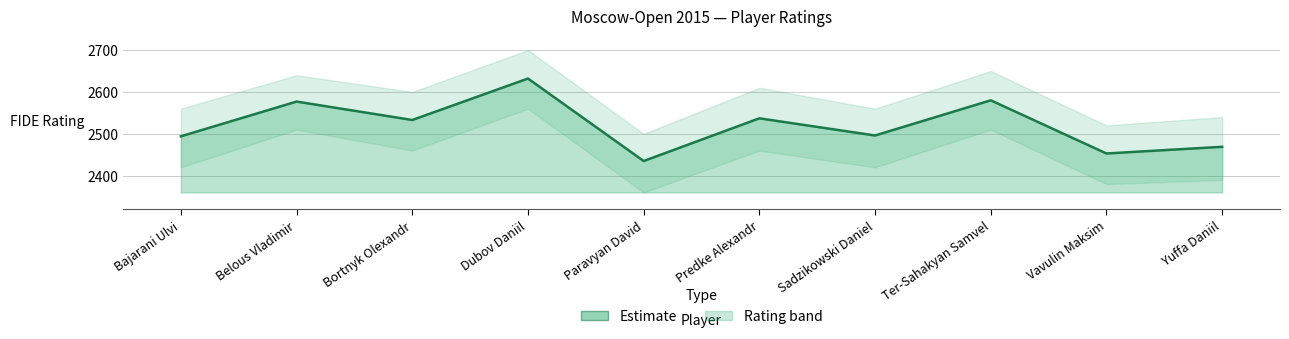

What is the difference between the maximum and minimum values?

197